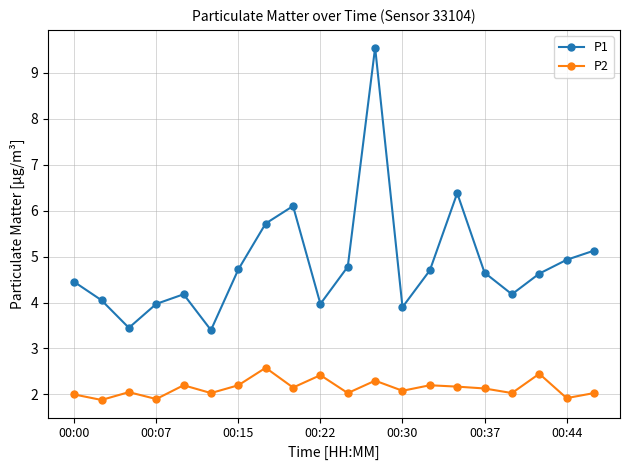

Rank the series by their average value, from highest to lowest.

P1, P2